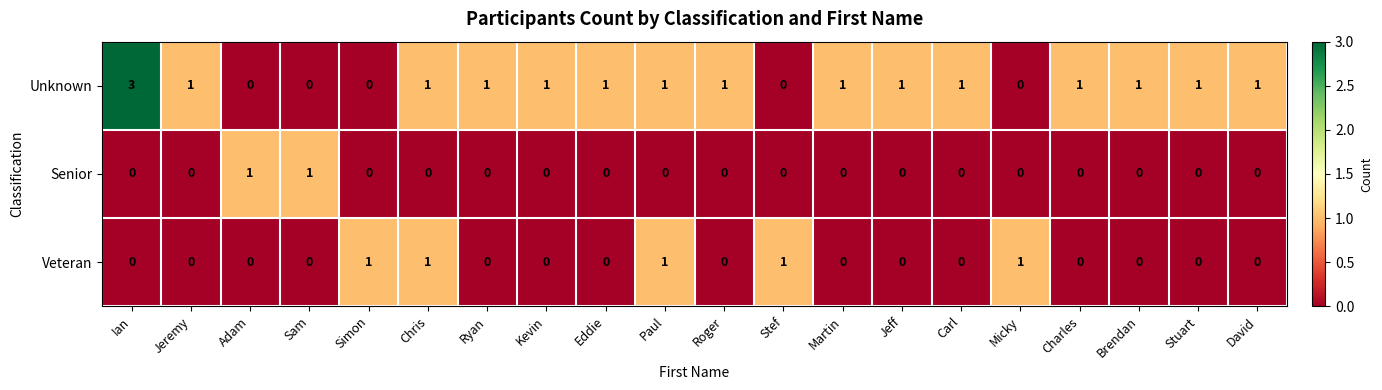

Which series has the widest spread of values?

Unknown